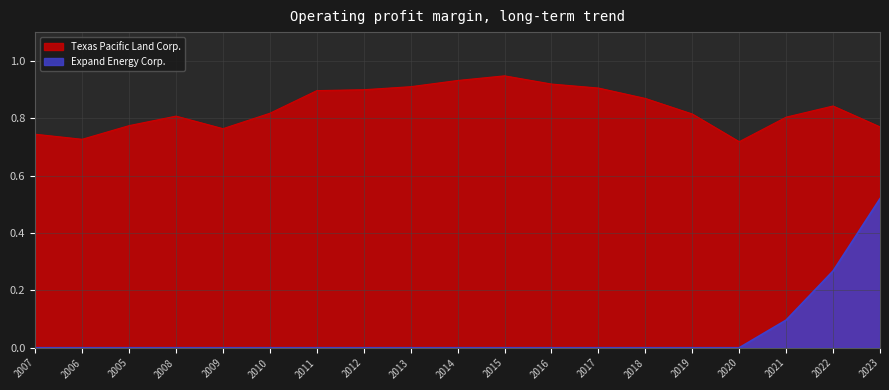

What is the label of the 19th point from the left?

2023